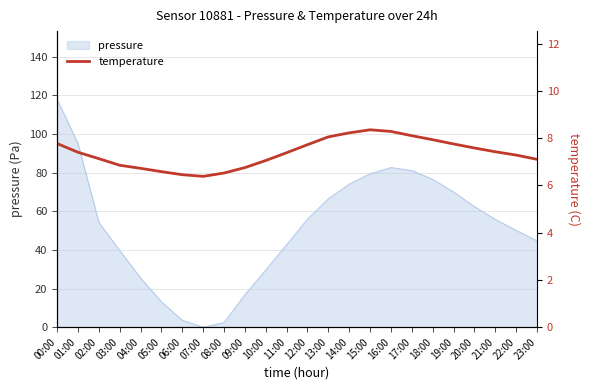

Is it true that the value at 16:00 is 3.3?

False